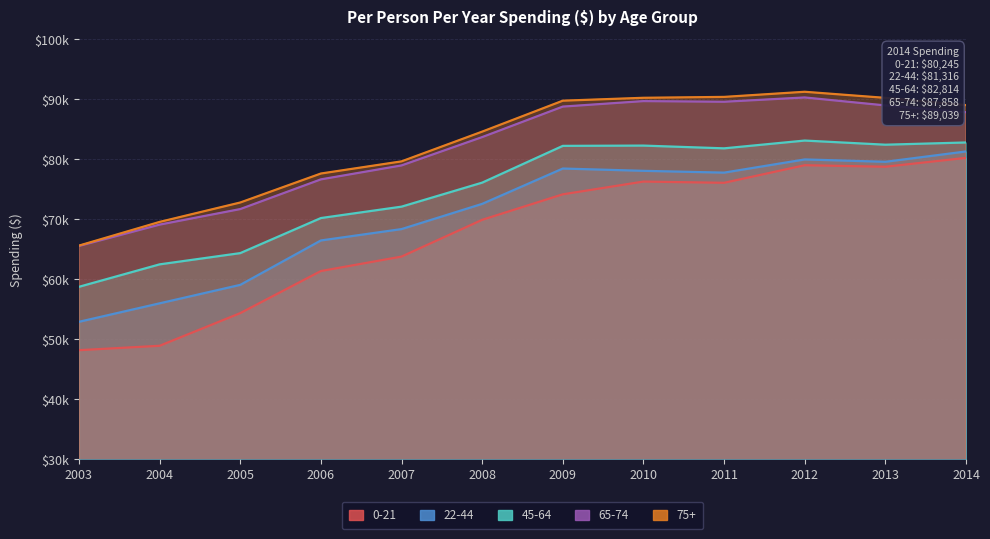

Reading left to right, list all the values displayed in this chart.

0-21: 48190	48924	54366	61384	63792	69921	74171	76297	76090	79021	78770	80245
22-44: 52922	56000	59079	66482	68376	72581	78470	78088	77787	79987	79595	81316
45-64: 58756	62497	64371	70216	72116	76119	82248	82294	81836	83133	82443	82814
65-74: 65565	69119	71711	76662	78987	83709	88794	89709	89601	90316	88989	87858
75+: 65622	69572	72806	77638	79662	84620	89778	90261	90409	91264	90249	89039